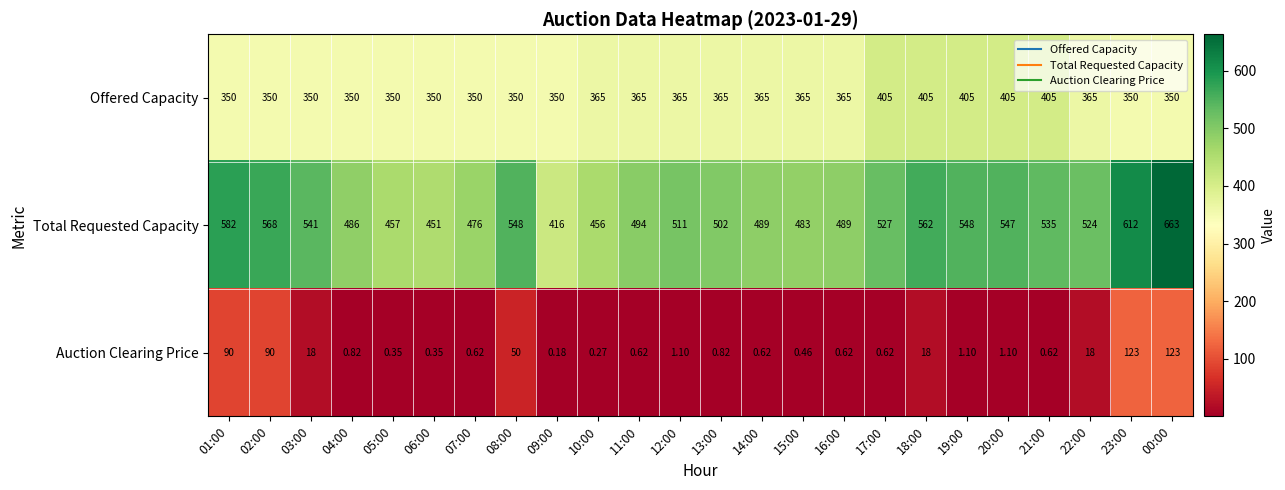

Which series has the largest range (max minus min)?

Total Requested Capacity